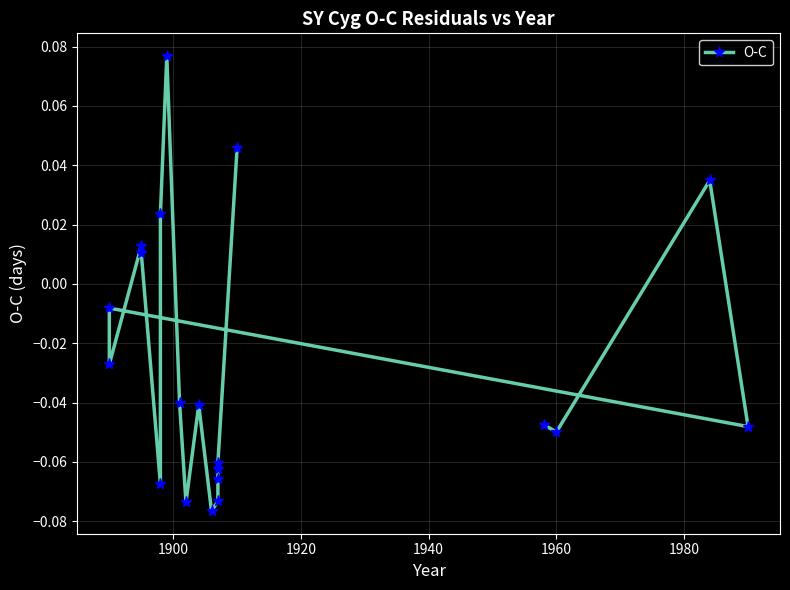

Count the number of data series in this chart.

1